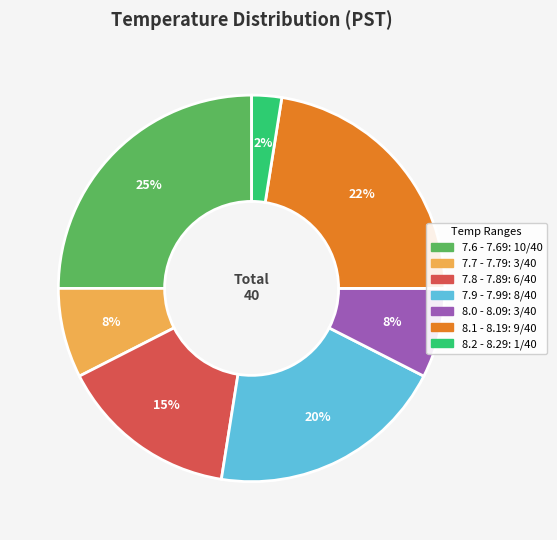

Does any single category account for the majority?

No